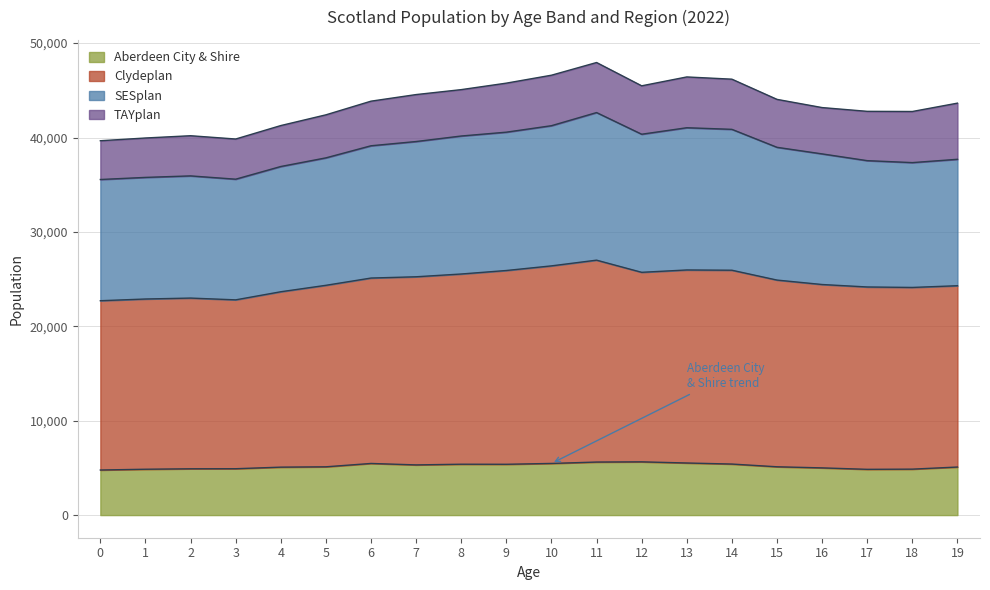

What is the total value across all series at 2?

40188